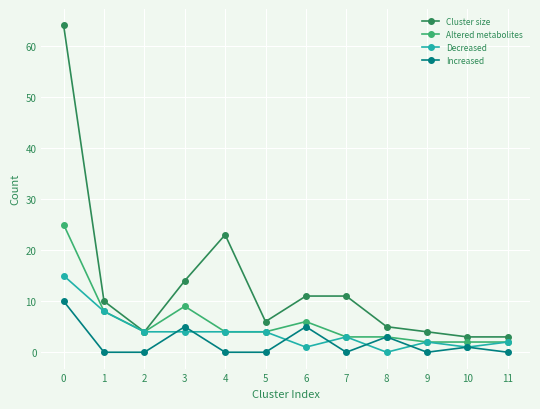

What is the average value of the Cluster size series?

13